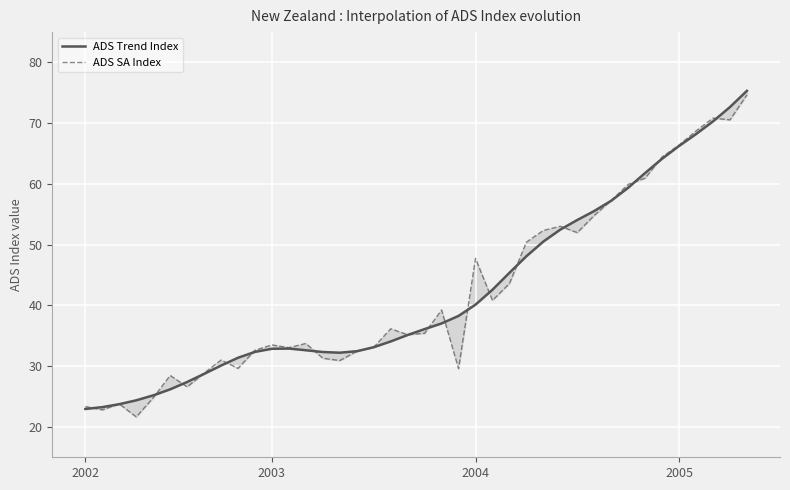

Which series ends up on top after the final intersection of ADS SA Index and ADS Trend Index?

ADS Trend Index